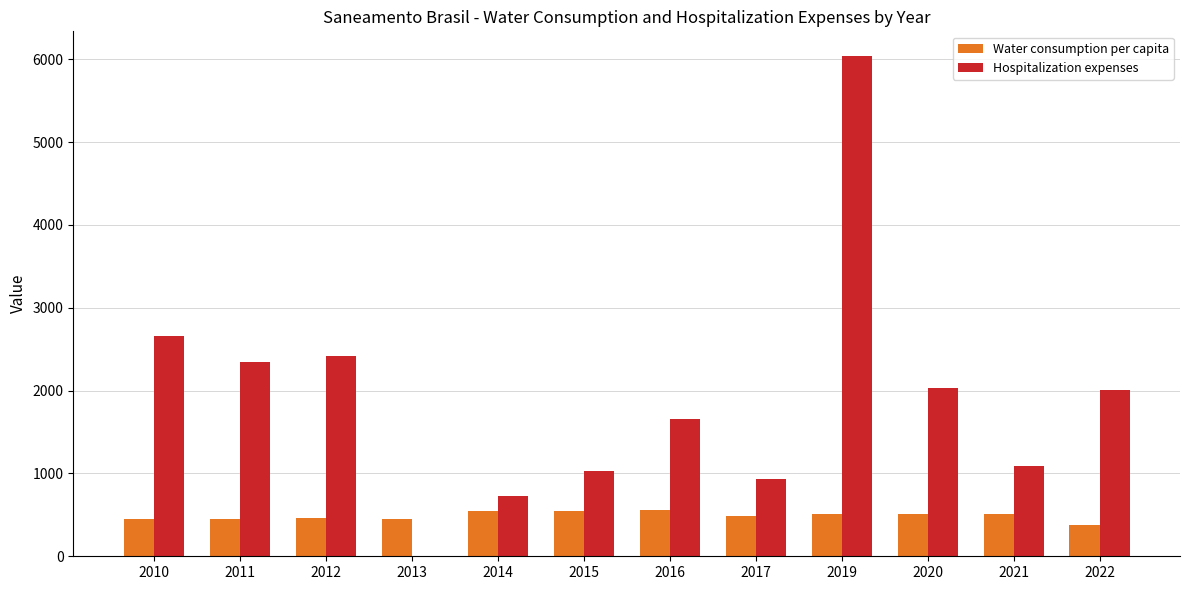

Are the bars horizontal?

No